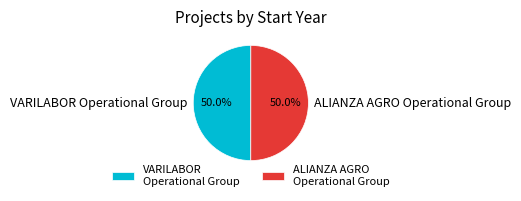

What is the ratio of the value at VARILABOR Operational Group to the value at ALIANZA AGRO Operational Group?

1.0